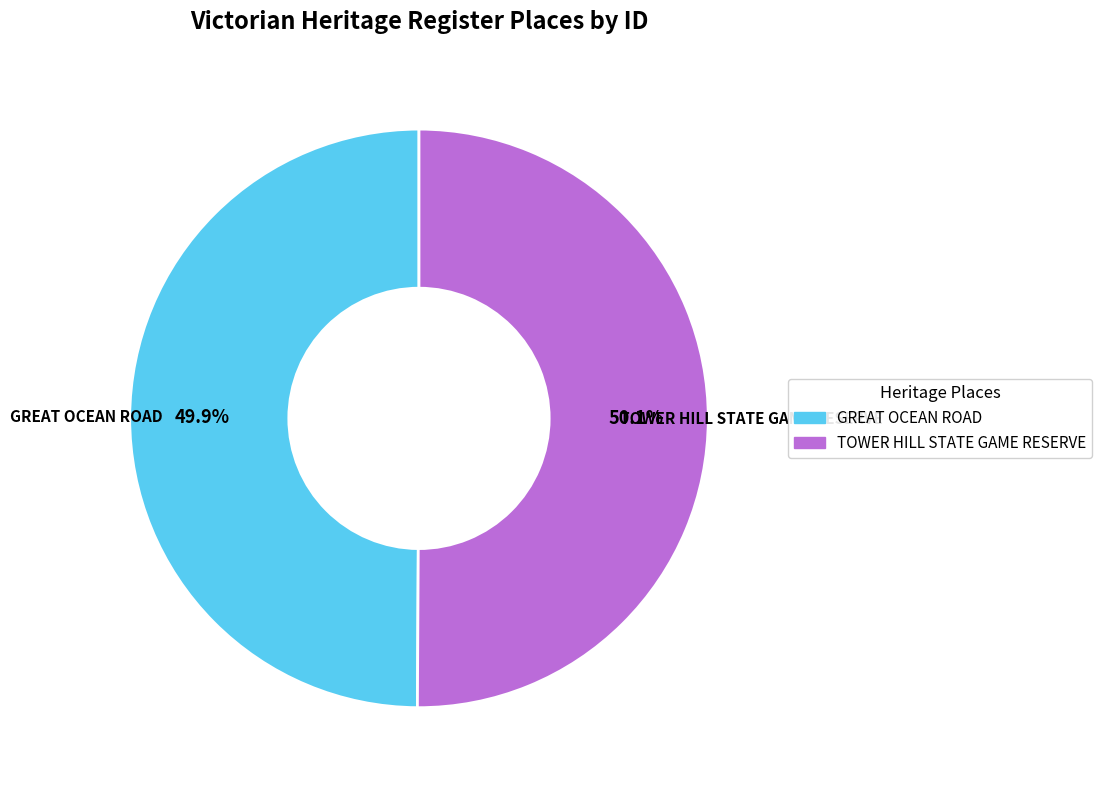

The GREAT OCEAN ROAD slice represents 50% of the pie. True or false?

True